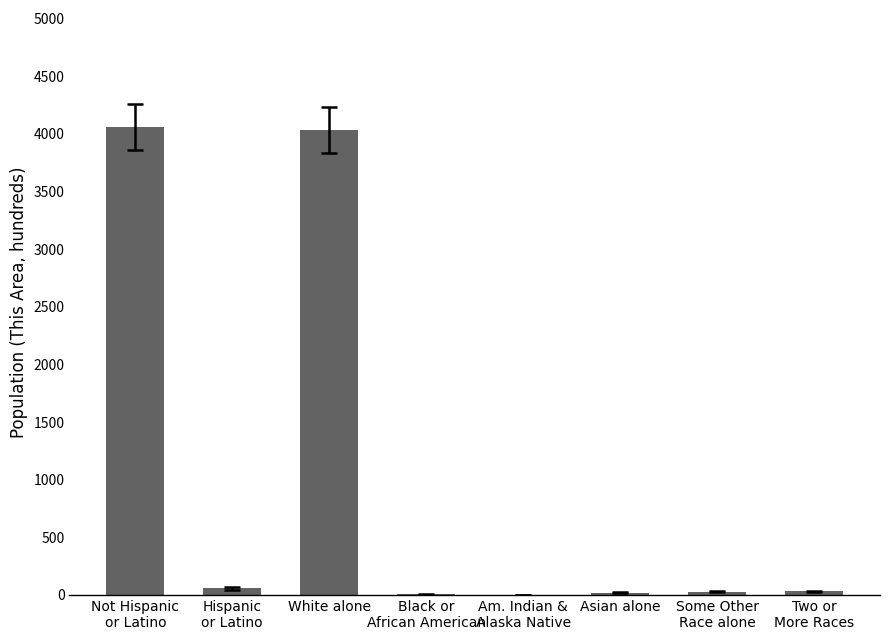

What is the sum of all values?

8232